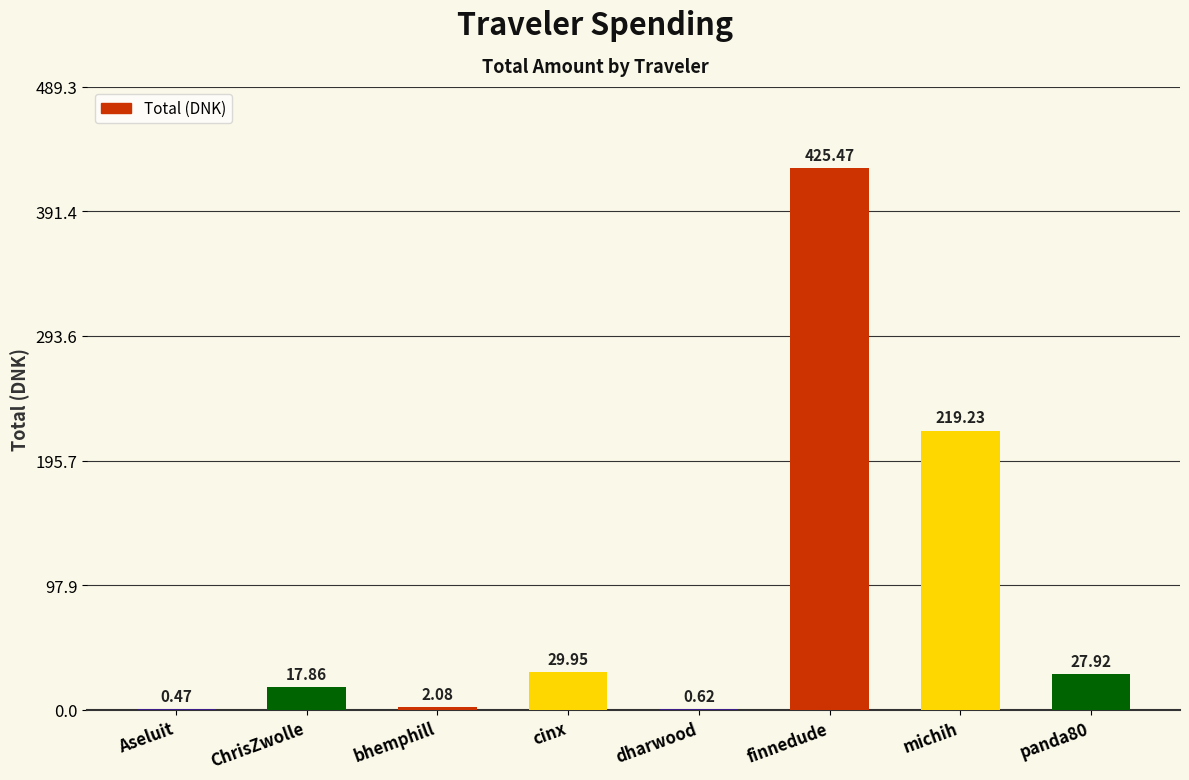

At which label does the data first exceed 27?

cinx